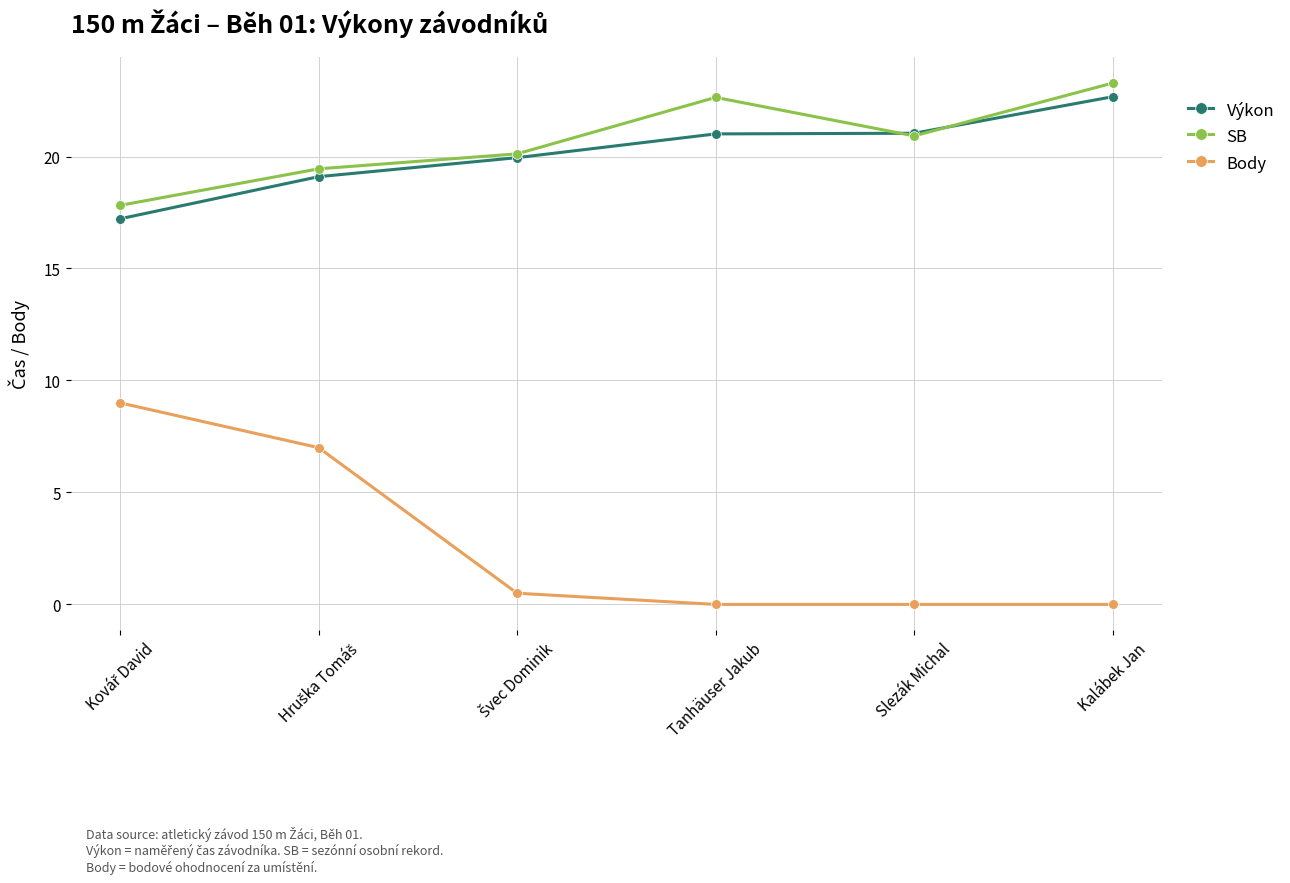

The Body series shows 3.2 at Slezák Michal. True or false?

False